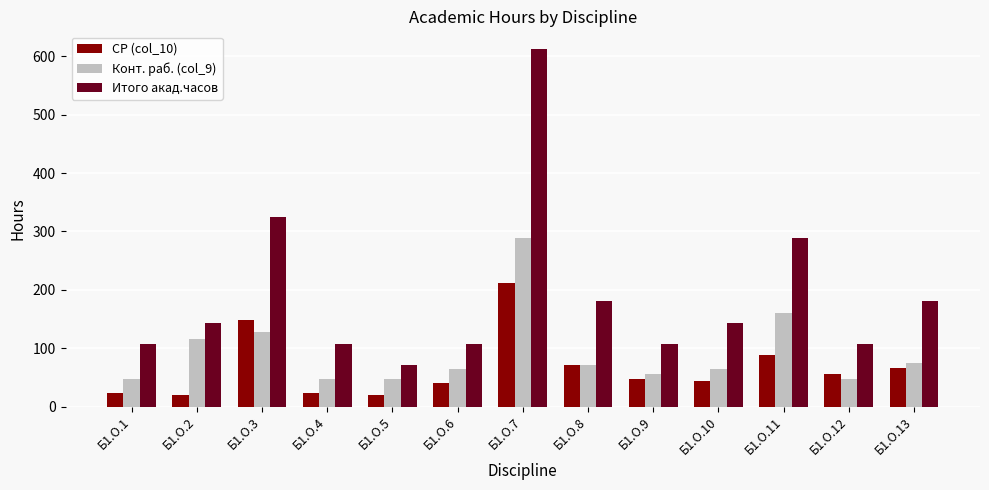

What is the average value of the Итого акад.часов series?

191